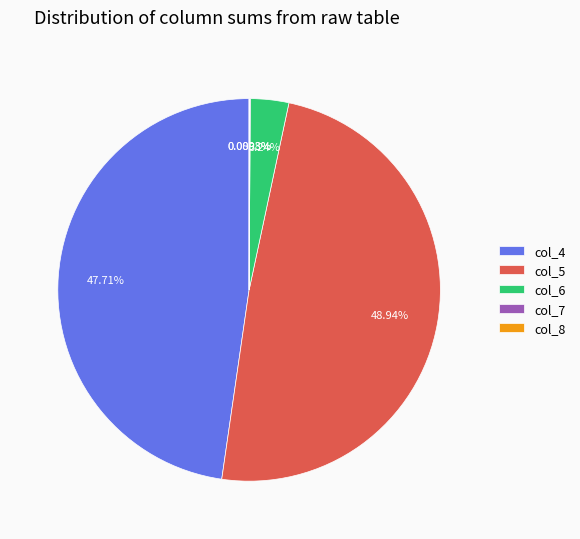

Does col_5 represent more than half of the total?

No